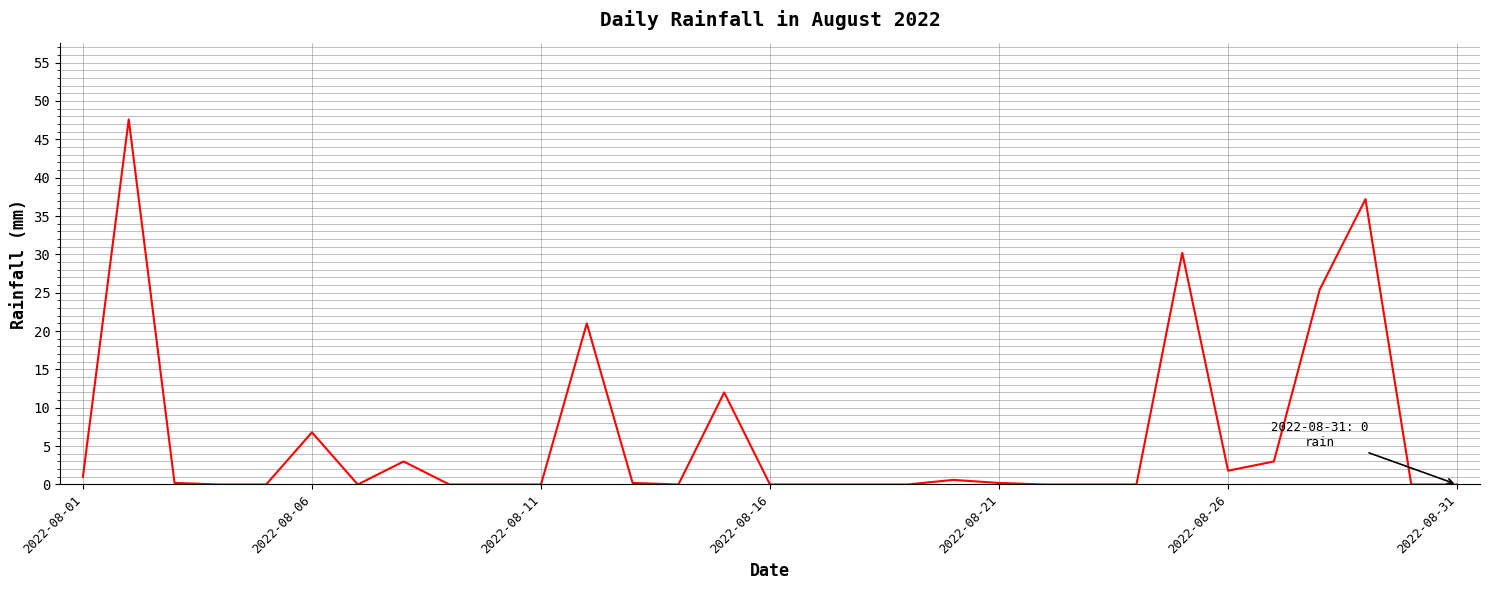

What is the maximum value shown in the chart?

47.6